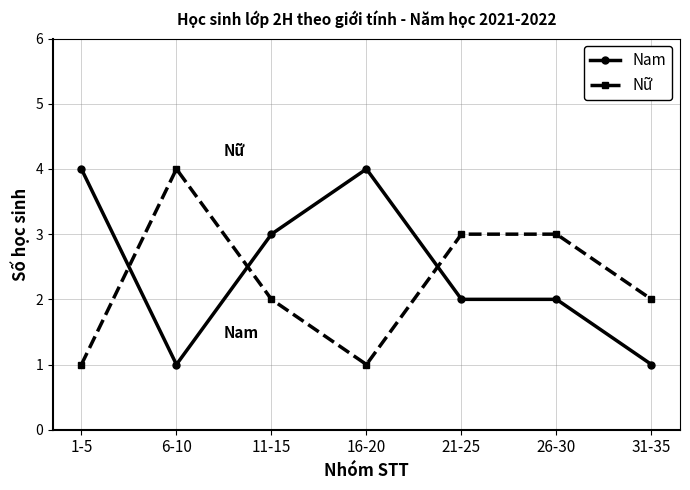

Is the value of Nữ at 31-35 greater than the value of Nam at 6-10?

Yes